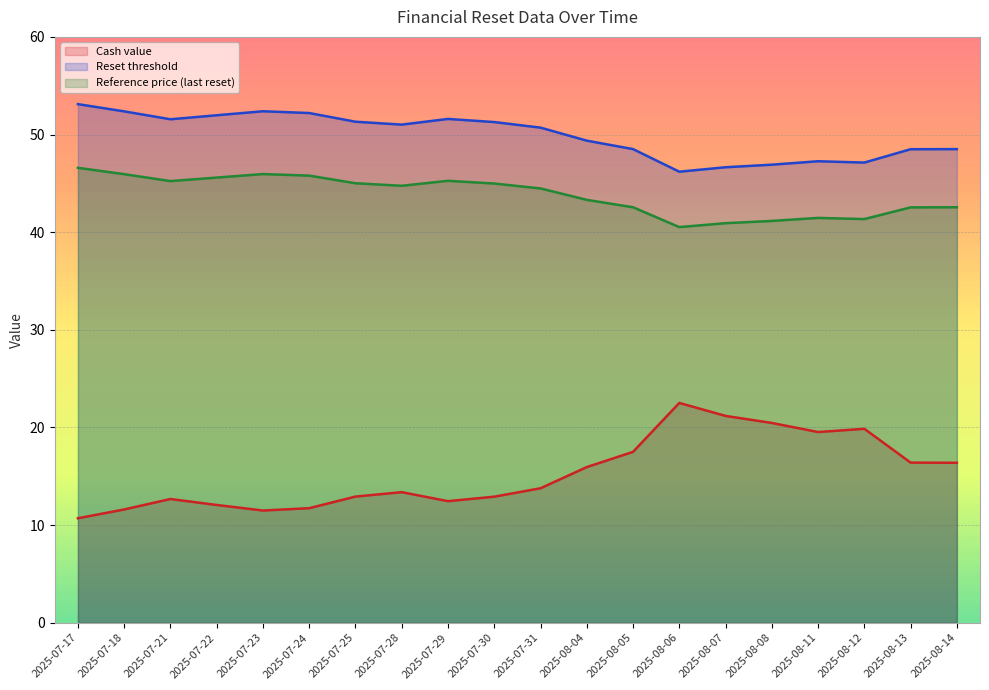

Is the value of Reference price (last reset) at 2025-08-04 greater than the value of Reset threshold at 2025-07-29?

No